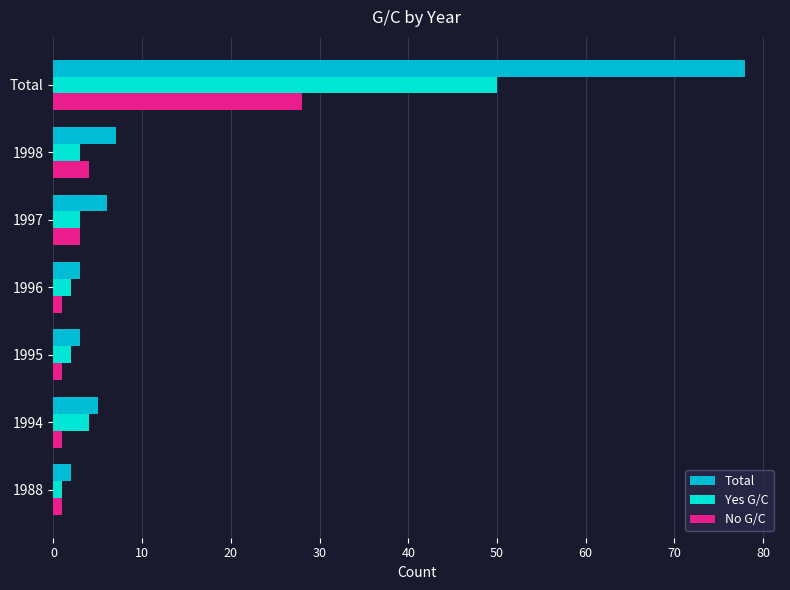

The No G/C series shows 1 at 1988. True or false?

True